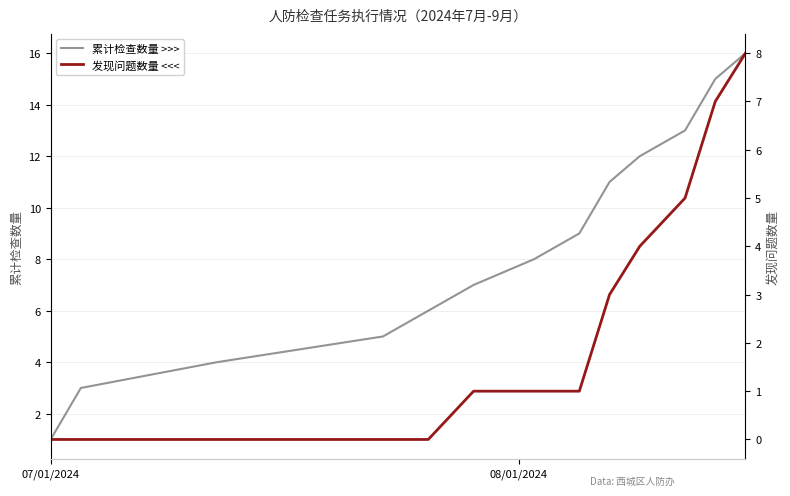

What is the sum of all 累计检查数量 >>> values?

136